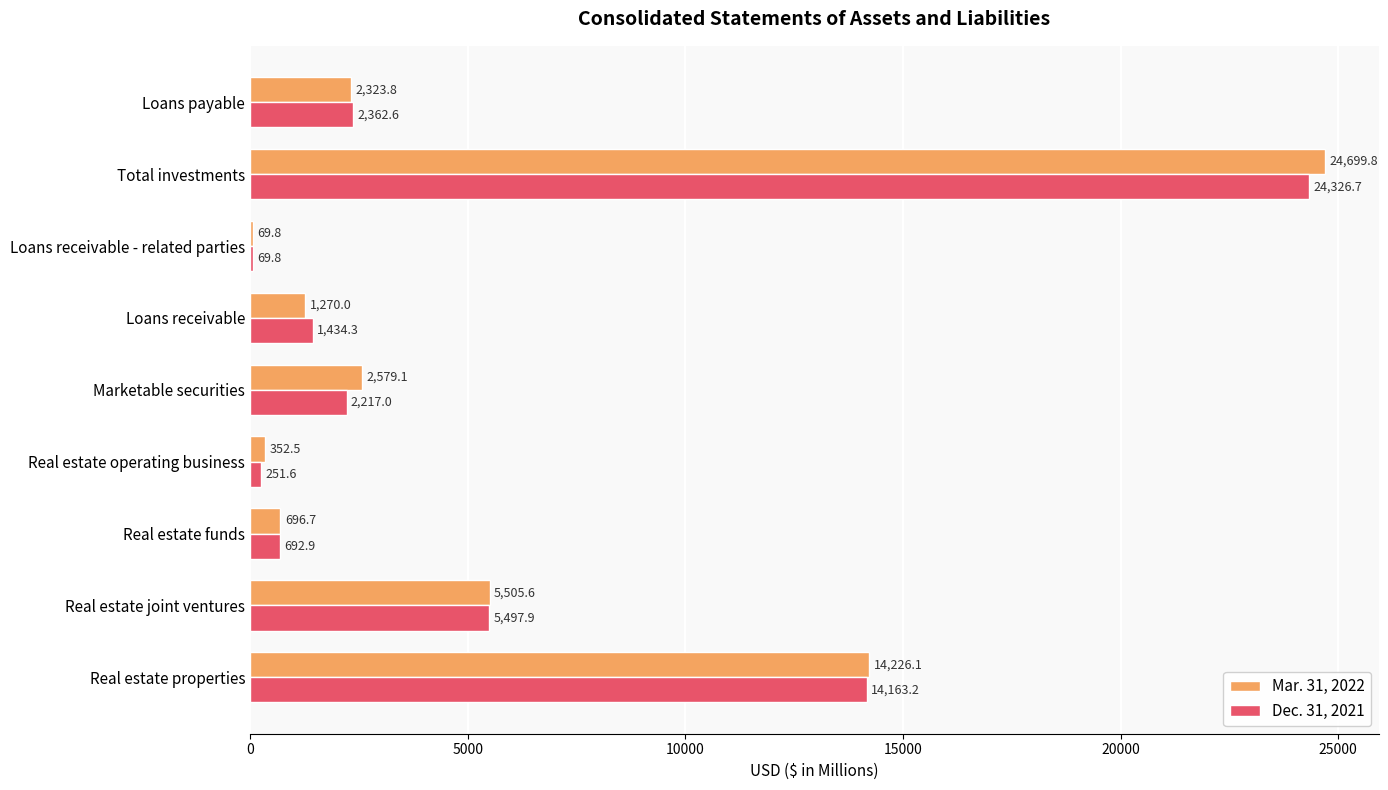

Which label corresponds to the largest value in the chart?

Total investments